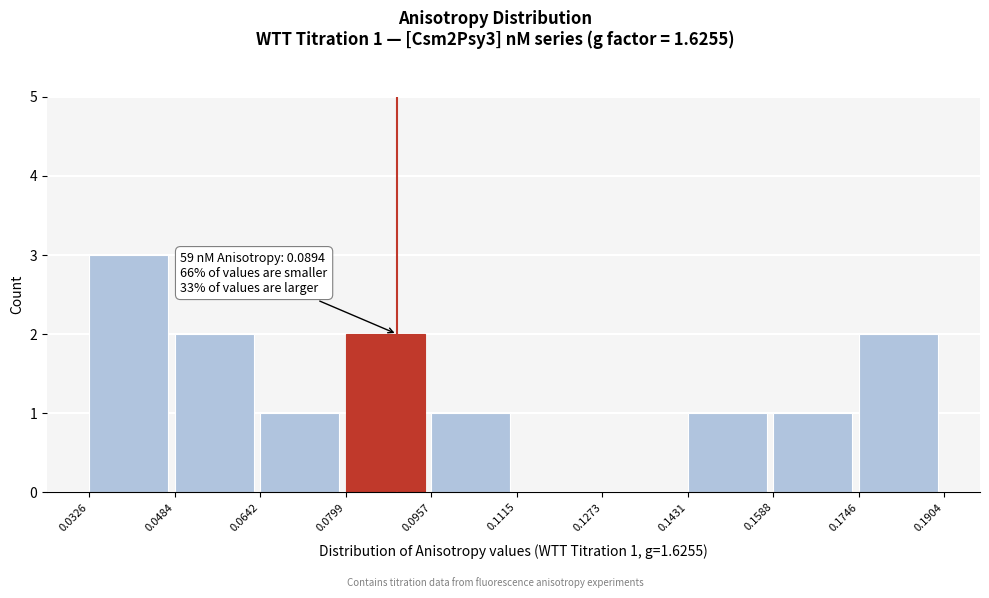

Over which range of the x-axis is the bar tallest?

0.0326 to 0.0484